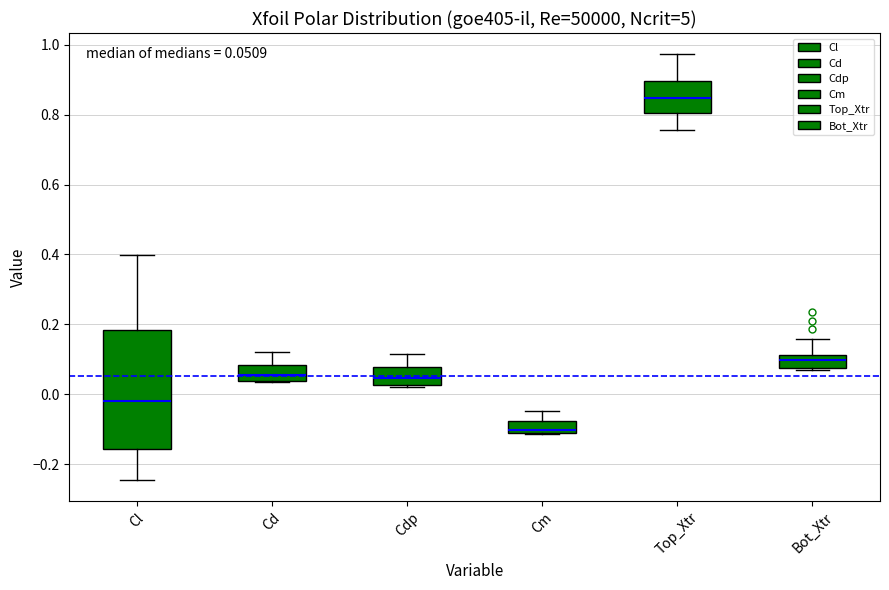

Which box is the tallest, from its lower edge to its upper edge?

Cl